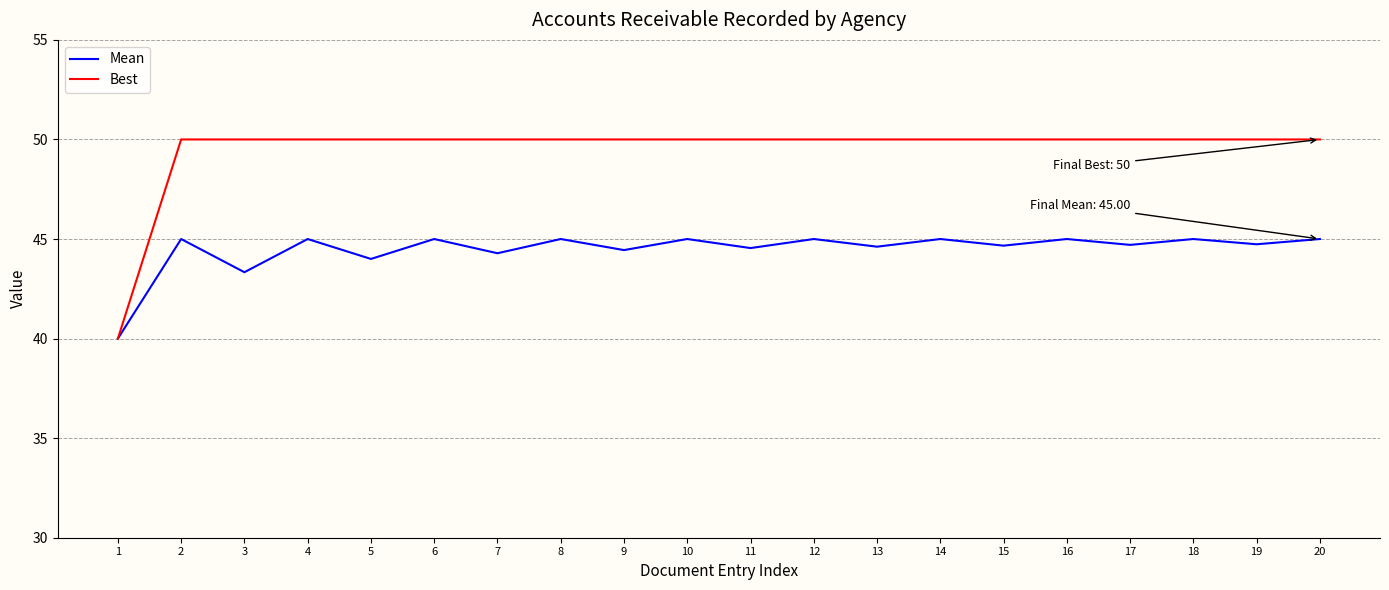

What is the minimum value shown in the chart?

40.0